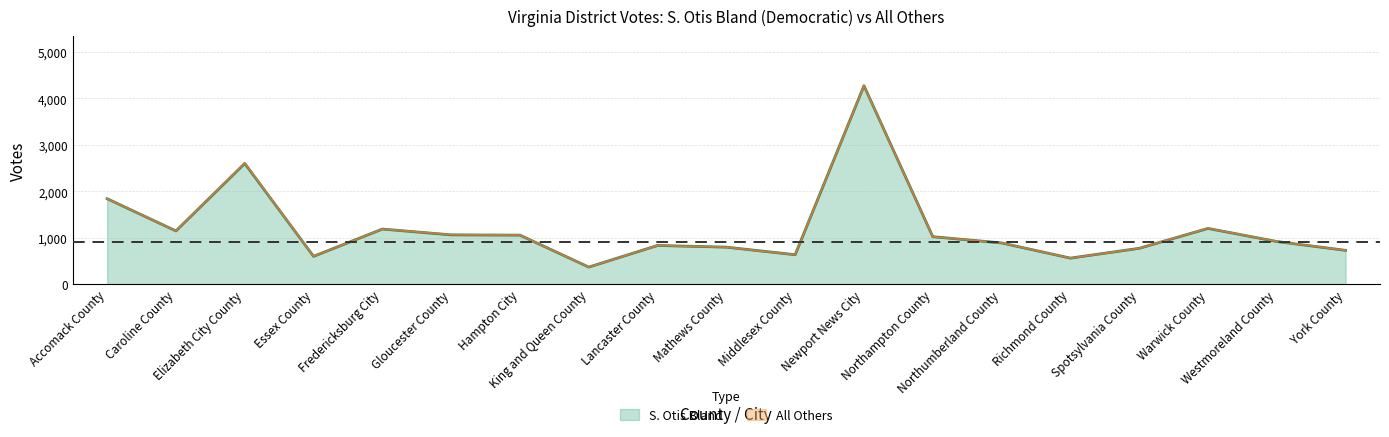

Reading right to left, what are all the values shown in this chart?

729	919	1201	773	562	888	1023	4271	635	798	834	369	1056	1062	1187	600	2599	1147	1840